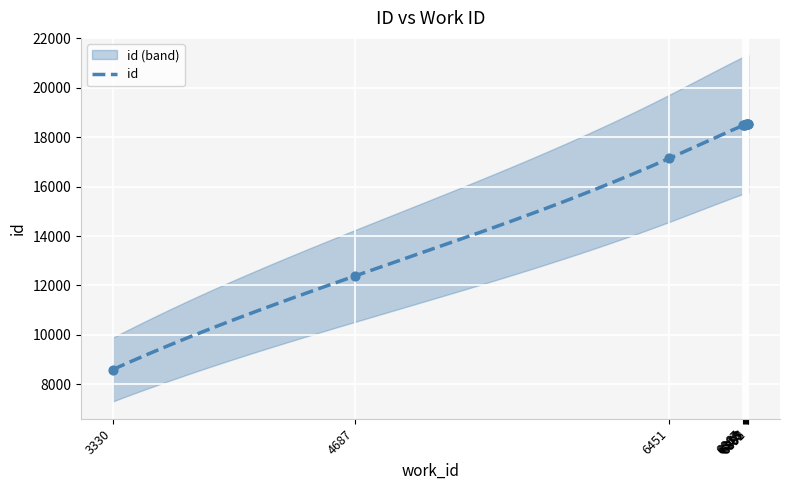

What is the ratio of the value at 6869 to the value at 4687?

1.5